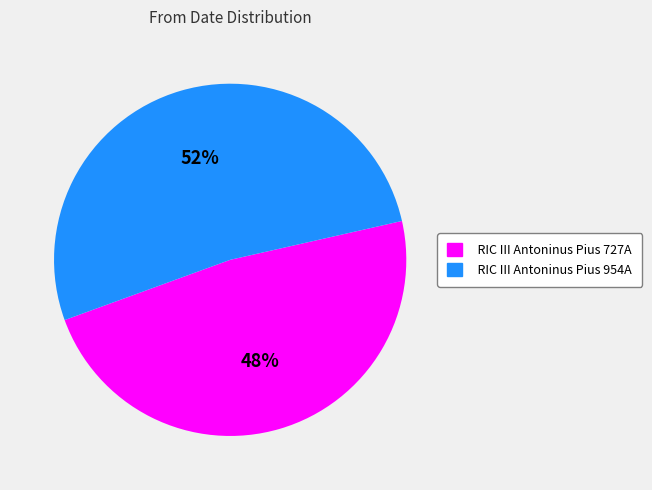

True or false: RIC III Antoninus Pius 954A accounts for 52% of the total.

True